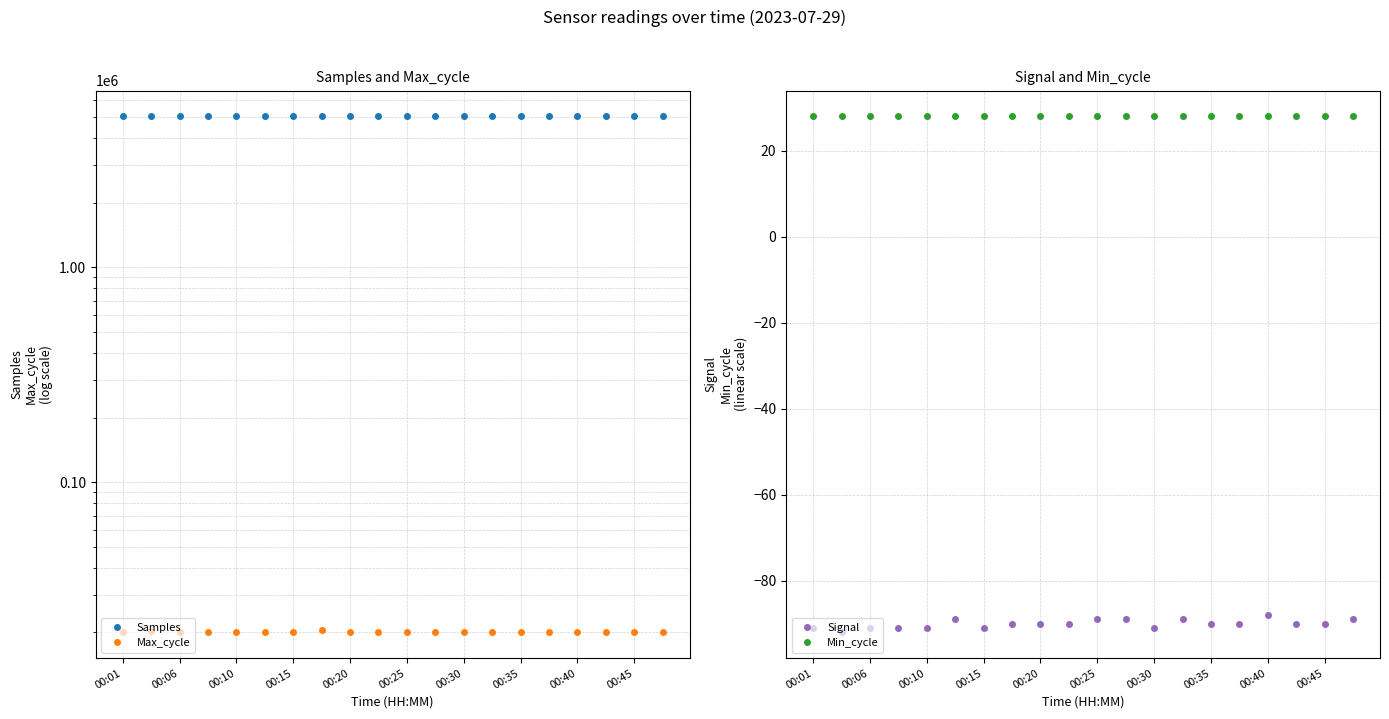

True or false: Signal and Min_cycle cross at least once.

False